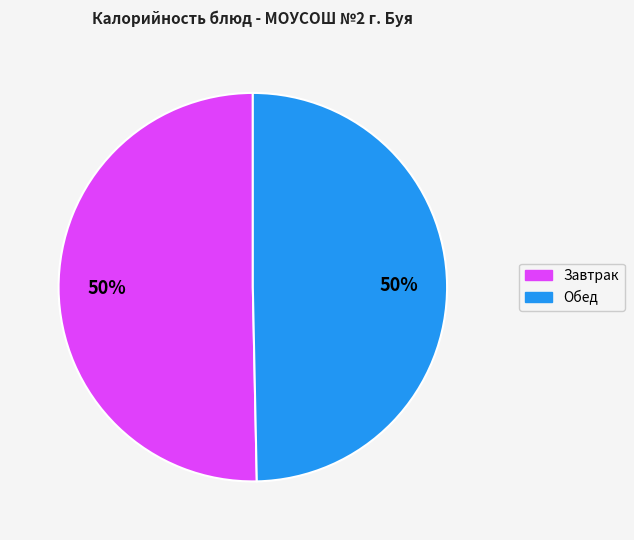

To the nearest percent, what percentage of the pie is Завтрак?

50%